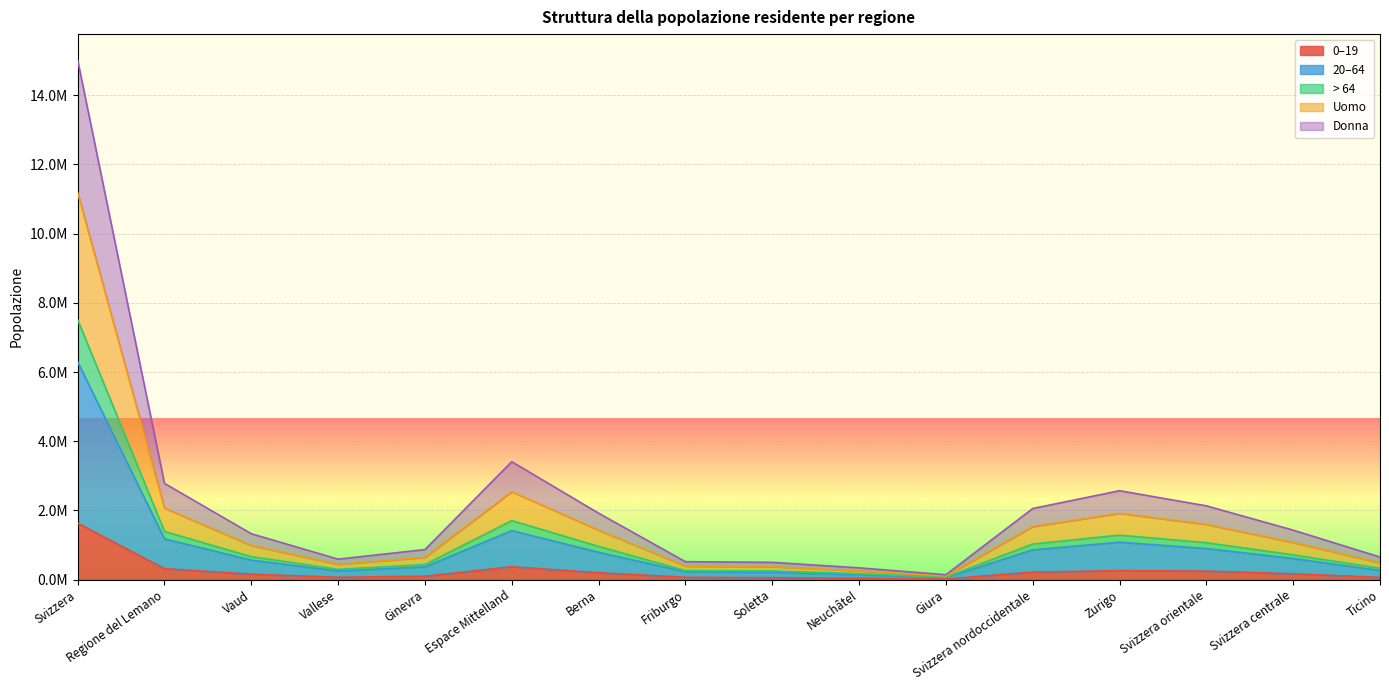

Reading left to right, transcribe all the data shown in this chart.

0–19: Svizzera=1629839	Regione del Lemano=315150	Vaud=154479	Vallese=65073	Ginevra=95598	Espace Mittelland=370246	Berna=197037	Friburgo=64587	Soletta=53565	Neuchâtel=38528	Giura=16529	Svizzera nordoccidentale=214318	Zurigo=258126	Svizzera orientale=244163	Svizzera centrale=165634	Ticino=62202
20–64: Svizzera=7508739	Regione del Lemano=1389988	Vaud=662145	Vallese=294608	Ginevra=433235	Espace Mittelland=1703966	Berna=958897	Friburgo=258252	Soletta=248613	Neuchâtel=168912	Giura=69292	Svizzera nordoccidentale=1026801	Zurigo=1284052	Svizzera orientale=1065253	Svizzera centrale=713828	Ticino=324851
> 64: Svizzera=15017478	Regione del Lemano=2779976	Vaud=1324290	Vallese=589216	Ginevra=866470	Espace Mittelland=3407932	Berna=1917794	Friburgo=516504	Soletta=497226	Neuchâtel=337824	Giura=138584	Svizzera nordoccidentale=2053602	Zurigo=2568104	Svizzera orientale=2130506	Svizzera centrale=1427656	Ticino=649702
Uomo: Svizzera=11188098	Regione del Lemano=2063502	Vaud=983269	Vallese=439594	Ginevra=640639	Espace Mittelland=2536884	Berna=1425291	Friburgo=386364	Soletta=371092	Neuchâtel=250798	Giura=103339	Svizzera nordoccidentale=1531012	Zurigo=1914358	Svizzera orientale=1592142	Svizzera centrale=1069746	Ticino=480454
Donna: Svizzera=6292077	Regione del Lemano=1176109	Vaud=560992	Vallese=247573	Ginevra=367544	Espace Mittelland=1414532	Berna=786996	Friburgo=224040	Soletta=206898	Neuchâtel=139246	Giura=57352	Svizzera nordoccidentale=857356	Zurigo=1079130	Svizzera orientale=895674	Svizzera centrale=607329	Ticino=261947